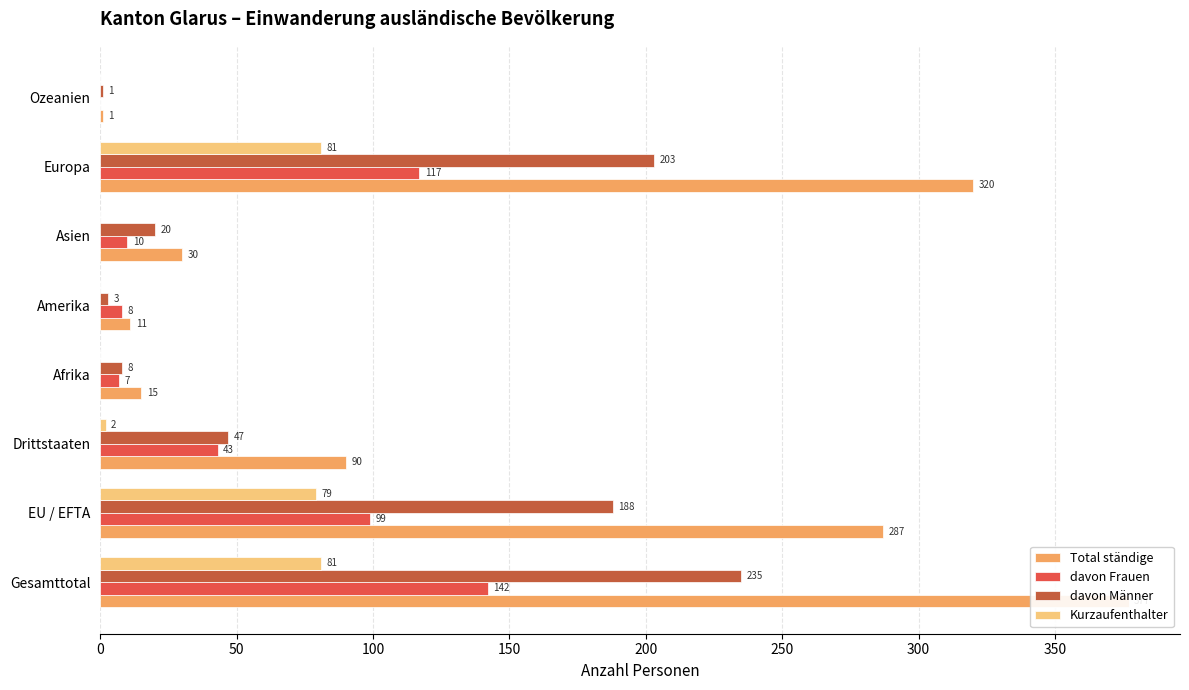

What is the sum of all Kurzaufenthalter values?

243